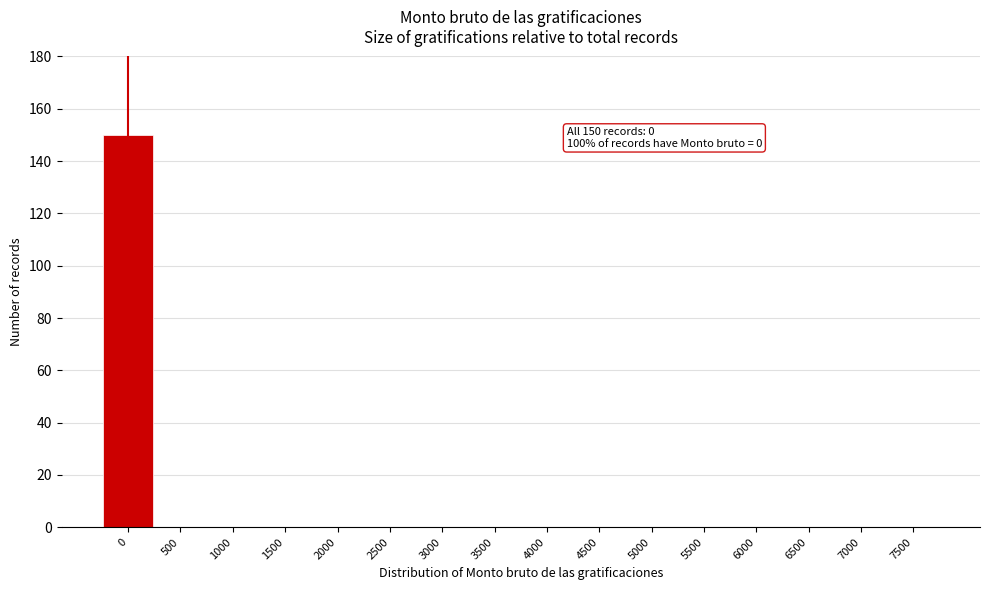

Reading left to right, what are all the values shown in this chart?

0=150	500=0	1000=0	1500=0	2000=0	2500=0	3000=0	3500=0	4000=0	4500=0	5000=0	5500=0	6000=0	6500=0	7000=0	7500=0